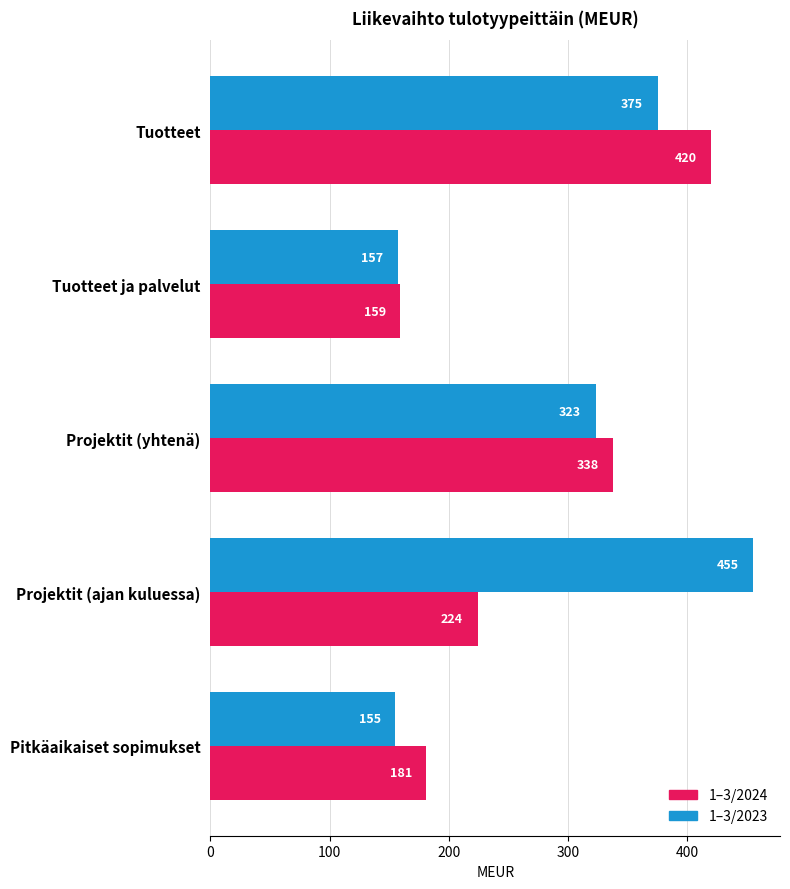

At which category is the sum across all series the highest?

Tuotteet